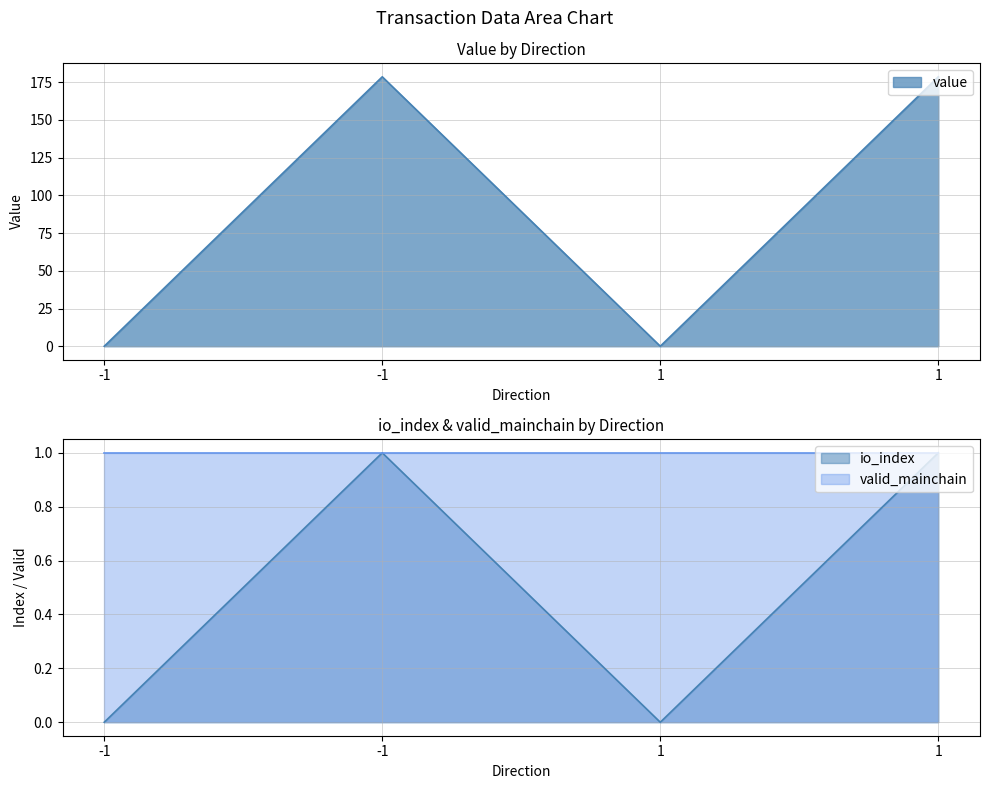

At how many categories does at least one series exceed 81?

2